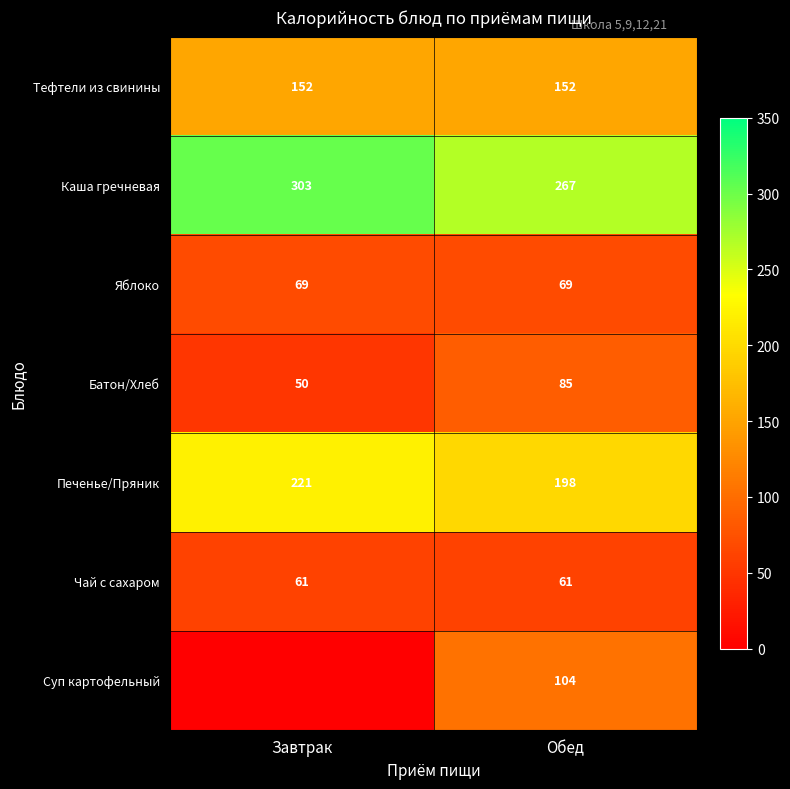

Is it true that Суп картофельный equals 165 at Обед?

False